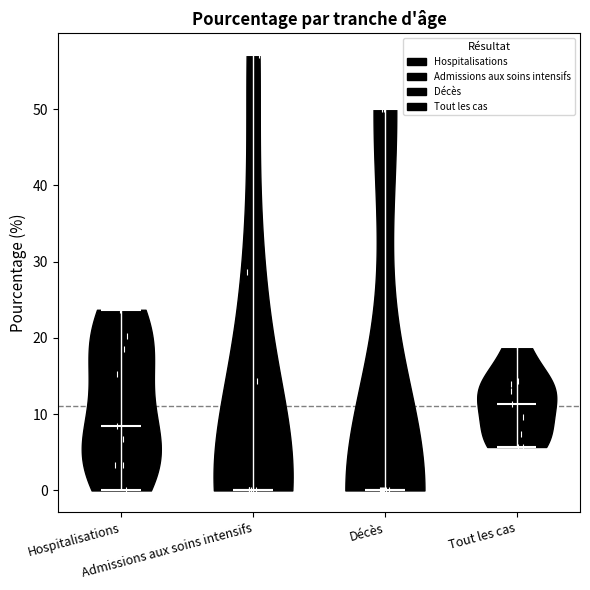

Where does the median line of the violin for Admissions aux soins intensifs sit on the y-axis? The values are not printed on the chart, so give them approximately, as read against the axis.

0